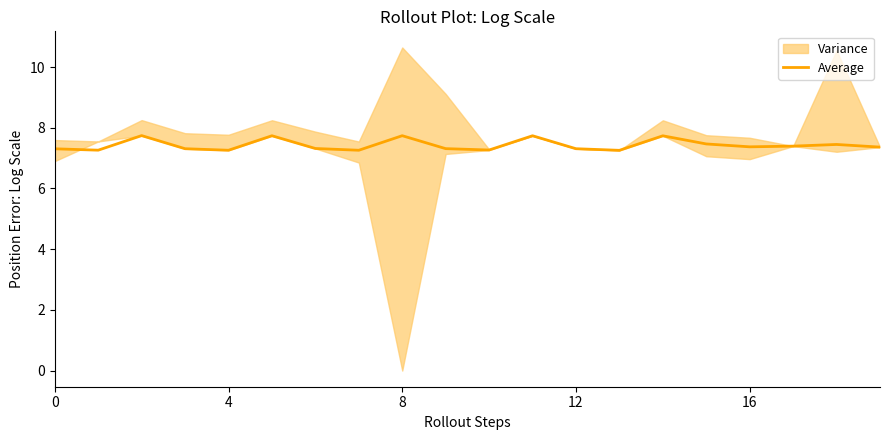

Is this an area chart (filled region under the line)?

No